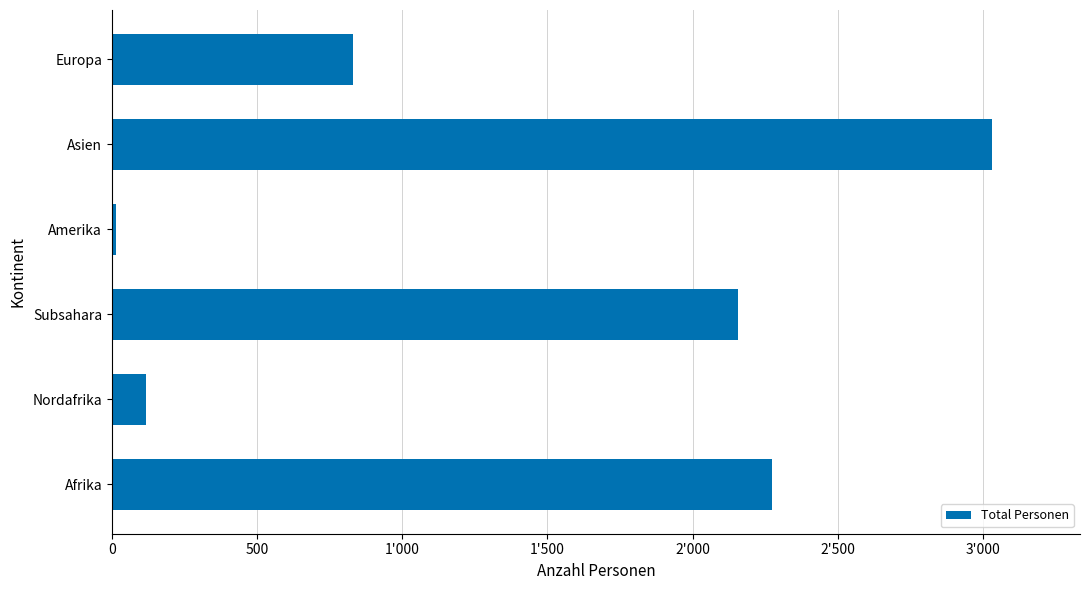

What is the average value?

1404